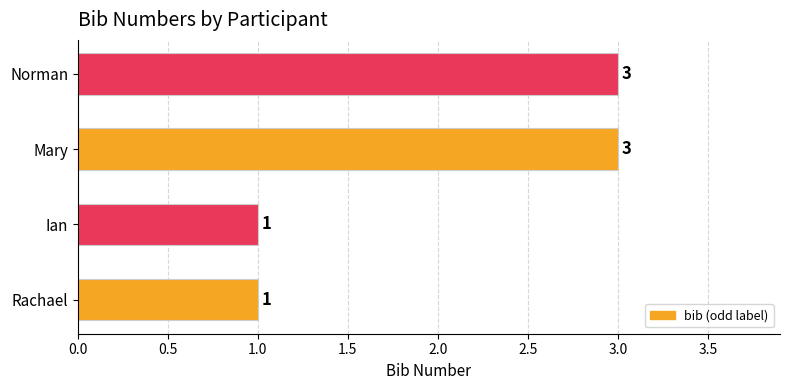

Reading bottom to top, list all the values displayed in this chart.

Rachael=1	Ian=1	Mary=3	Norman=3